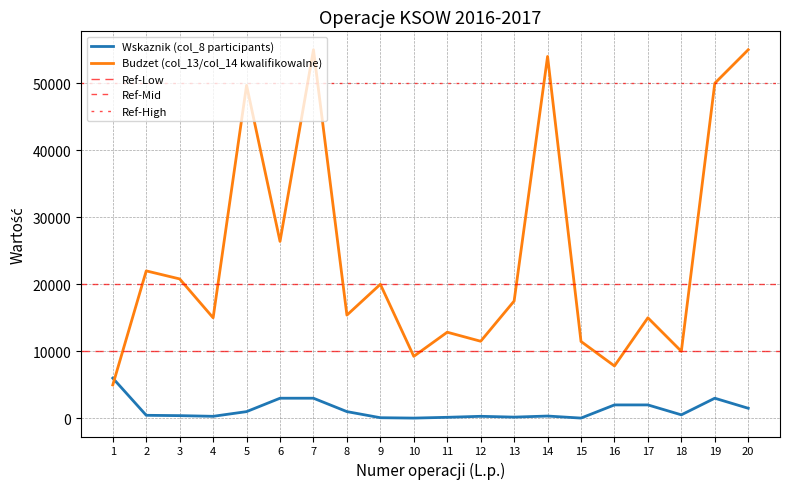

How many categories are shown in the chart?

20